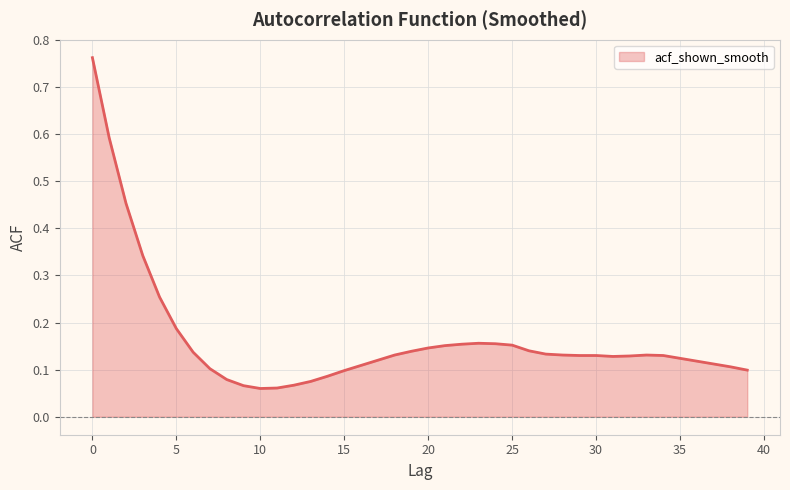

What is the difference between the maximum and minimum values?

0.7